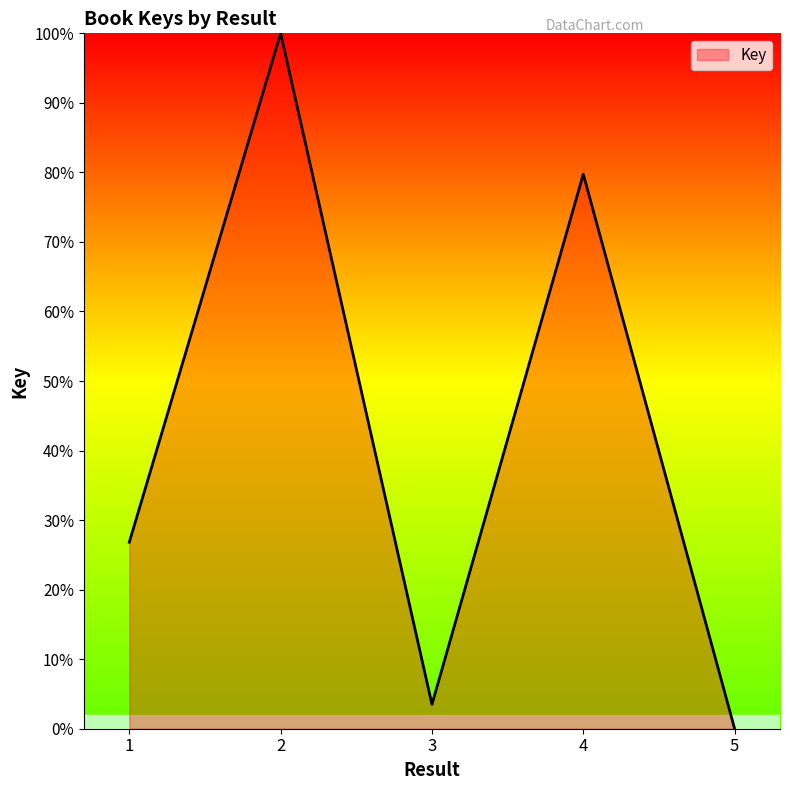

What is the change in value from 1 to 4?

+52.9